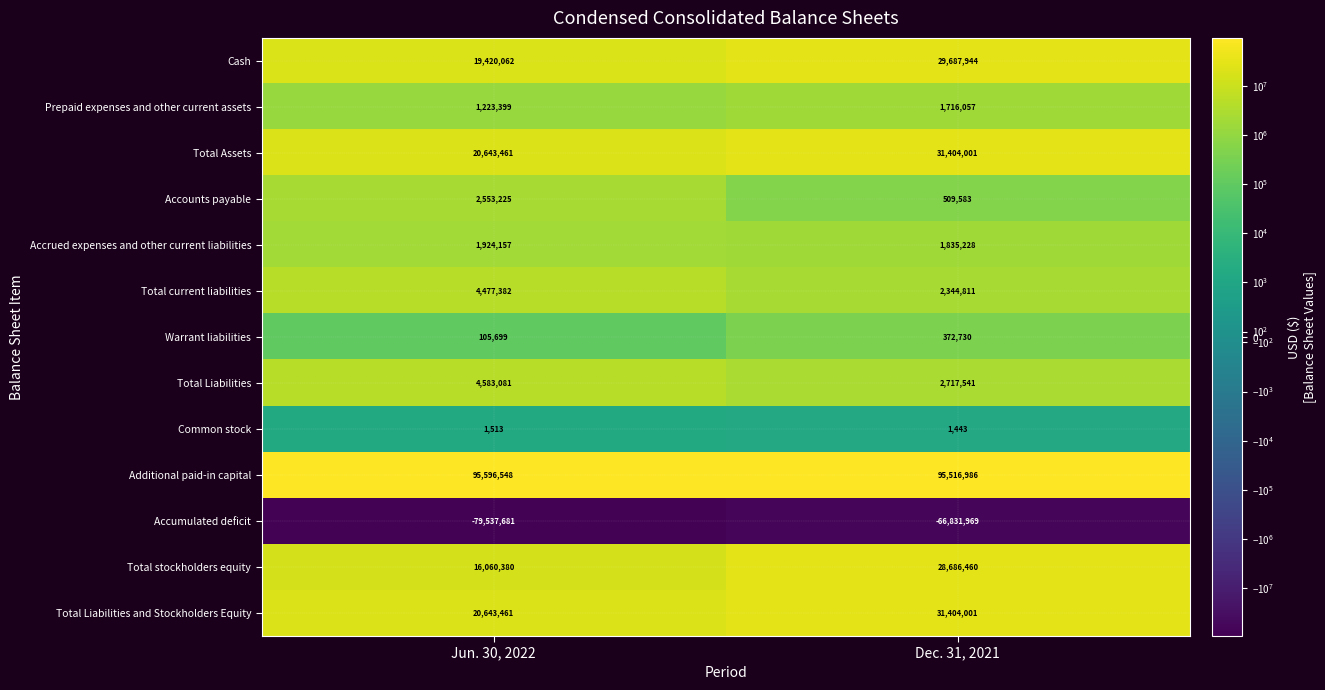

Read the Total stockholders equity value at Dec. 31, 2021, to the nearest 50.

28686450